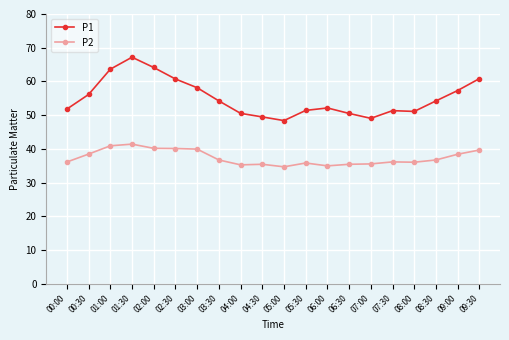

Which series has the largest range (max minus min)?

P1